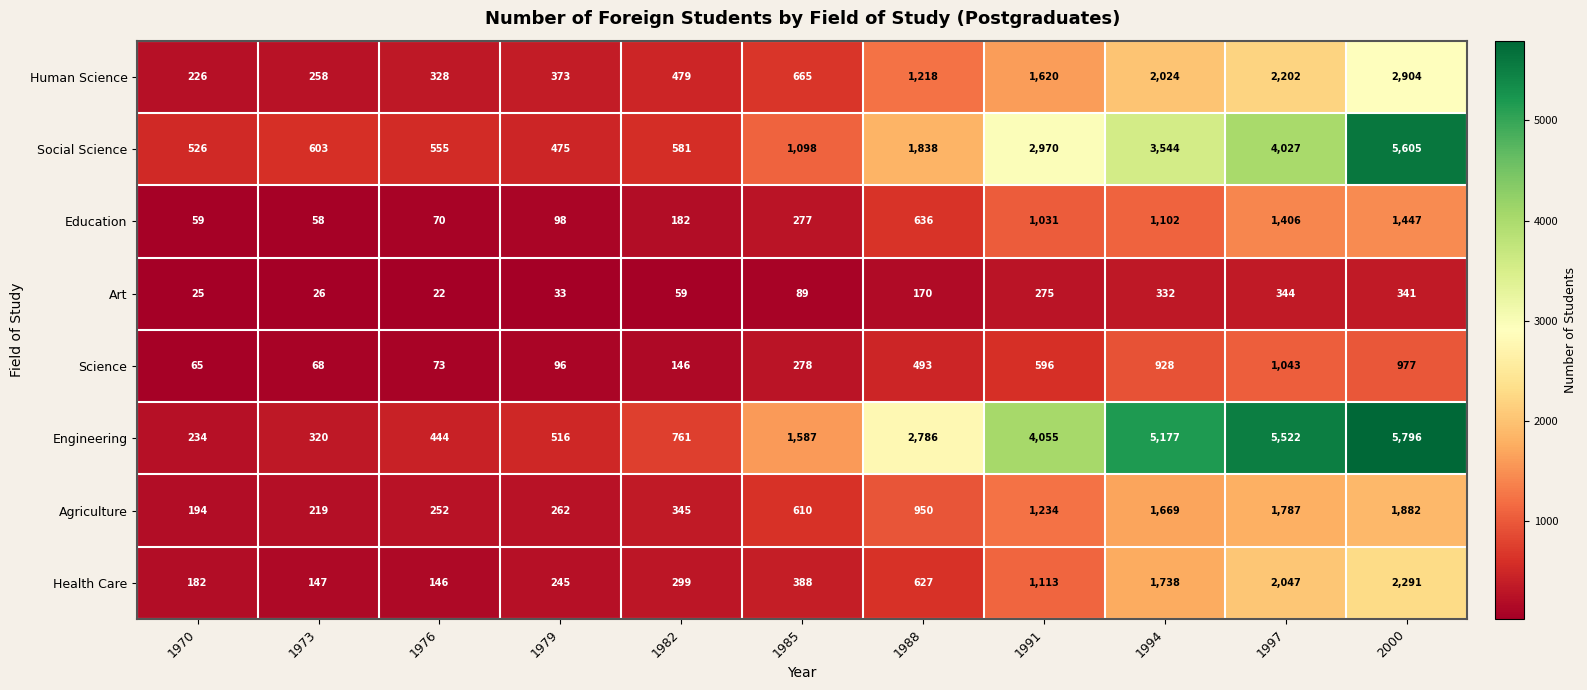

What is the sum of all Agriculture values?

9404